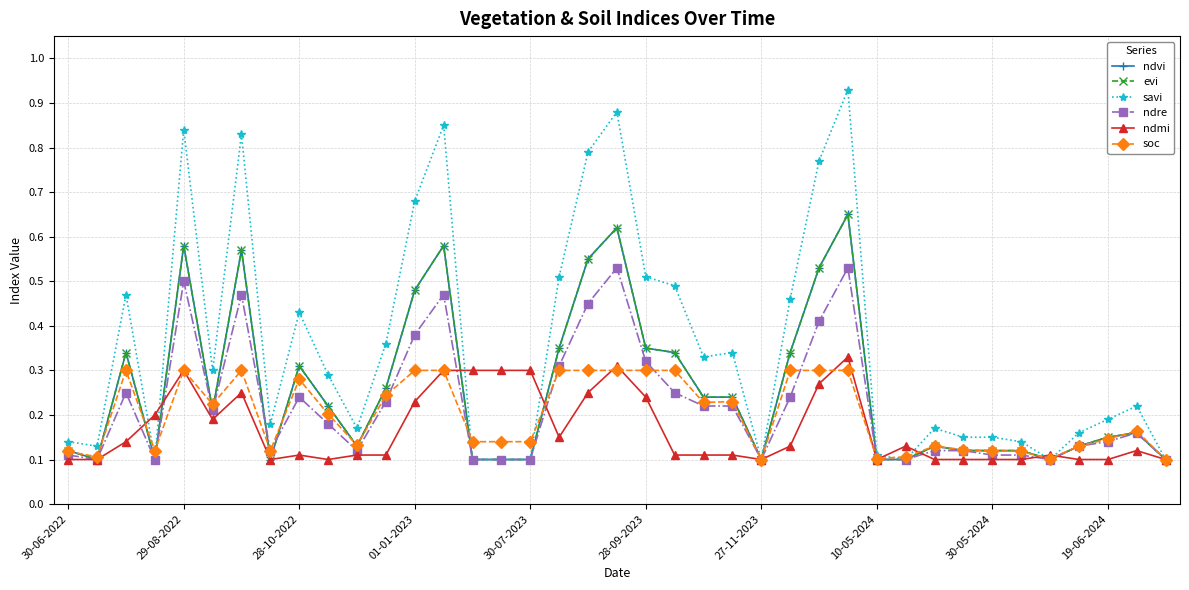

Rank the categories by ndmi value from lowest to highest.

30-06-2022, 29-08-2022, 10-05-2024, 19-06-2024, 24, 28, 30, 31, 32, 33, 35, 36, 38, 30-05-2024, 10, 11, 21, 22, 23, 34, 37, 25, 29, 28-10-2022, 17, 28-09-2023, 01-01-2023, 12, 20, 27-11-2023, 18, 26, 30-07-2023, 13, 14, 15, 16, 19, 27